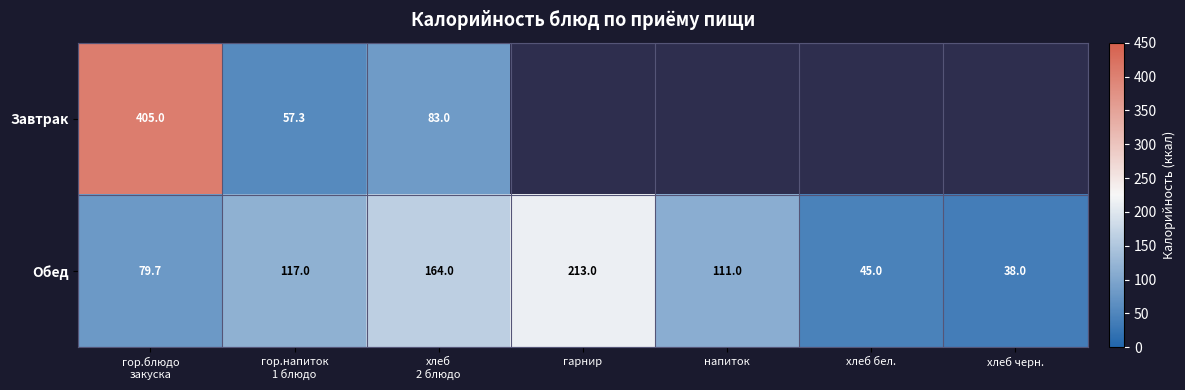

What is the difference between the maximum and minimum values in the Обед series?

175.0